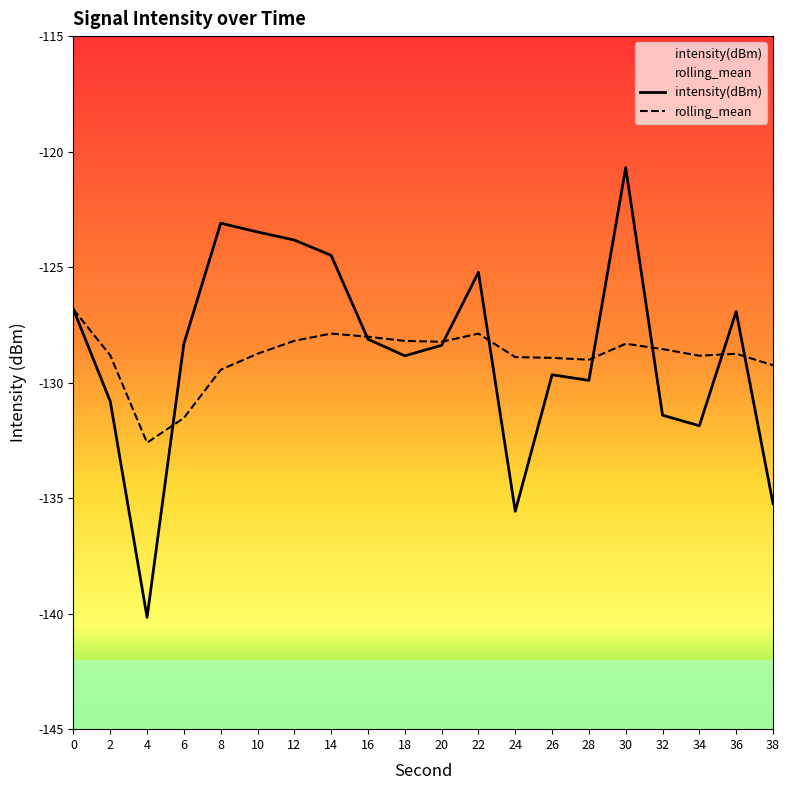

How many times do intensity(dBm) and rolling_mean cross each other?

8